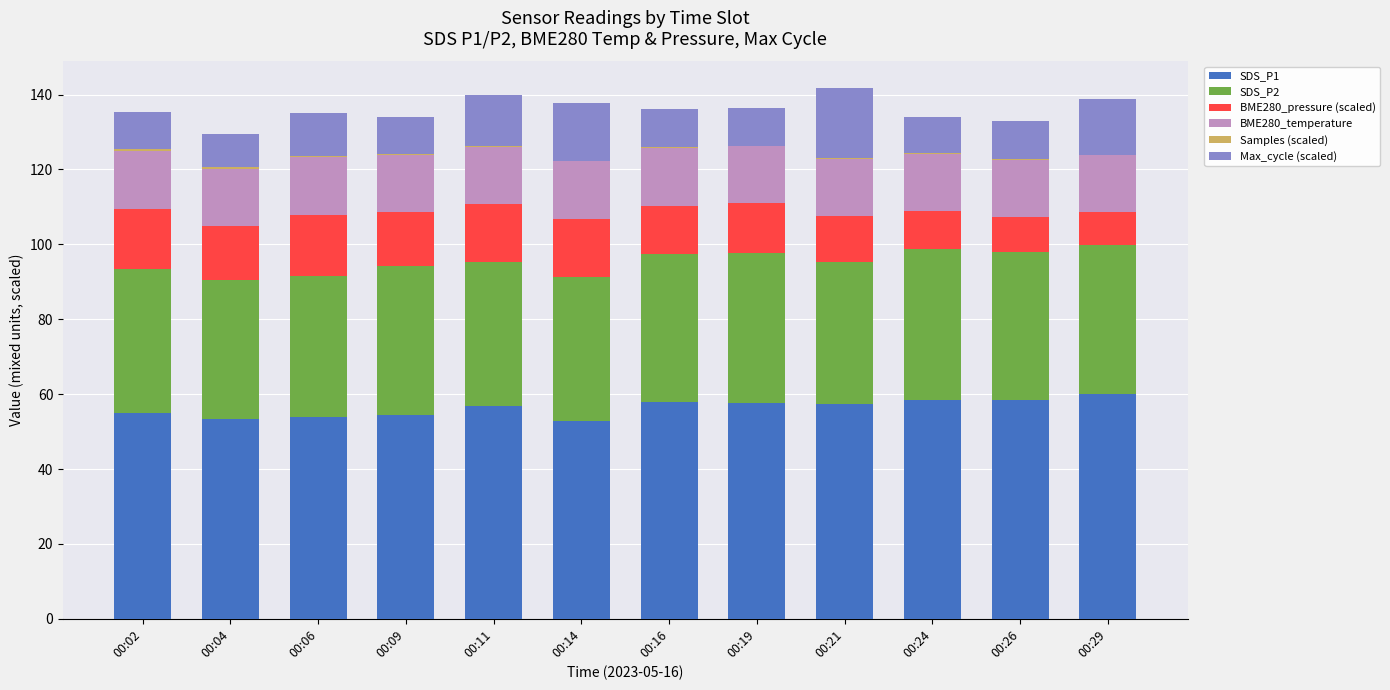

The value of Samples (scaled) at 00:29 is -0.2. True or false?

False